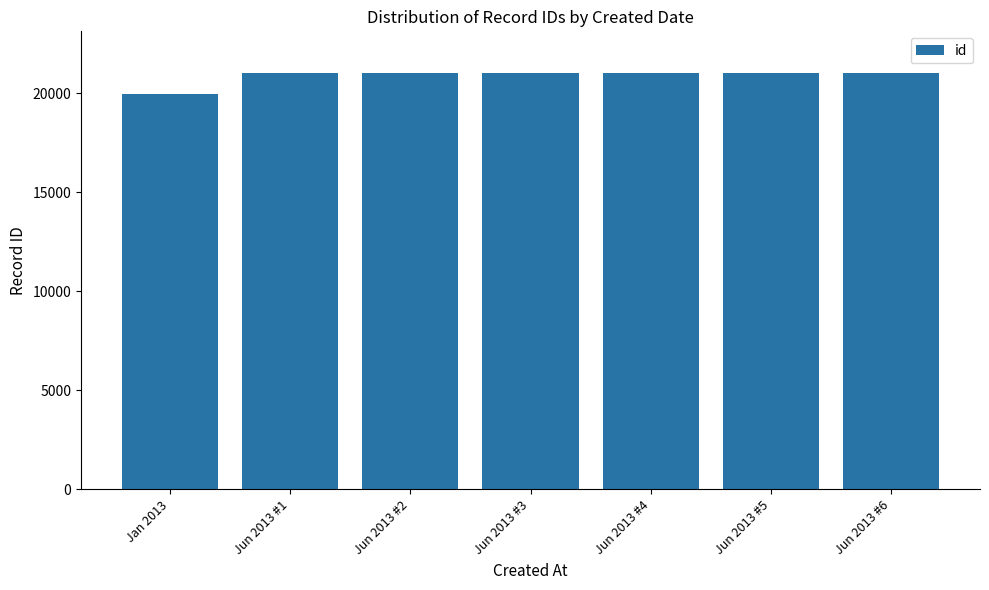

Which category has the lowest value across all series?

Jan 2013